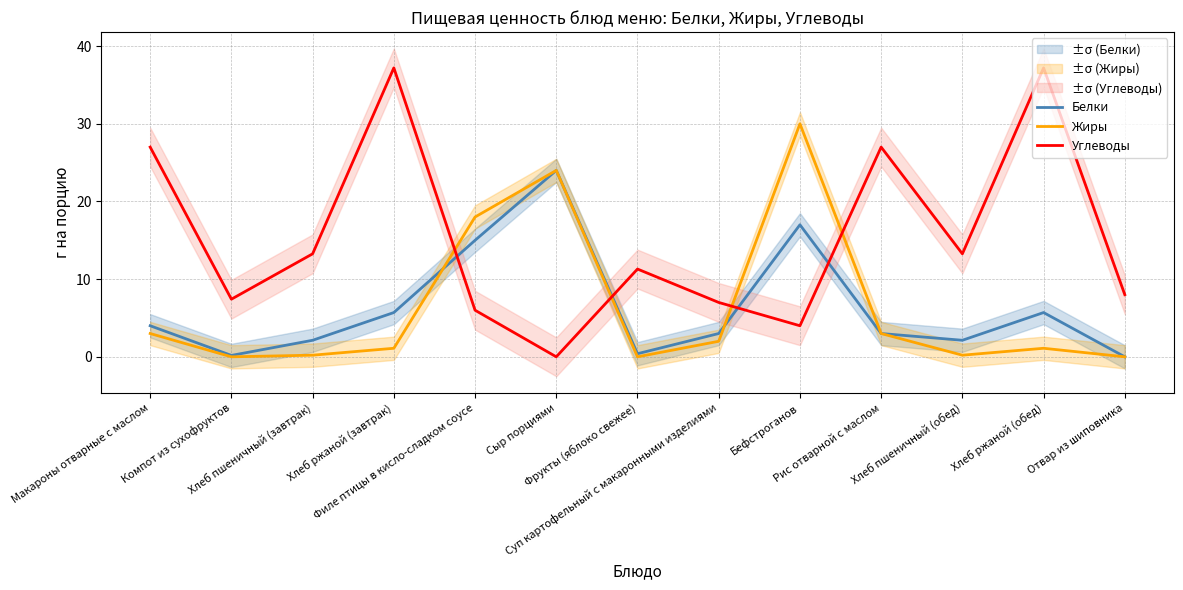

Reading right to left, transcribe all the data shown in this chart.

Белки: Отвар из шиповника=0.0	Хлеб ржаной (обед)=5.7	Хлеб пшеничный (обед)=2.1	Рис отварной с маслом=3.0	Бефстроганов=17.0	Суп картофельный с макаронными изделиями=3.0	Фрукты (яблоко свежее)=0.4	Сыр порциями=24.0	Филе птицы в кисло-сладком соусе=15.0	Хлеб ржаной (завтрак)=5.7	Хлеб пшеничный (завтрак)=2.1	Компот из сухофруктов=0.2	Макароны отварные с маслом=4.0
Жиры: Отвар из шиповника=0.0	Хлеб ржаной (обед)=1.1	Хлеб пшеничный (обед)=0.2	Рис отварной с маслом=3.0	Бефстроганов=30.0	Суп картофельный с макаронными изделиями=2.0	Фрукты (яблоко свежее)=0.0	Сыр порциями=24.0	Филе птицы в кисло-сладком соусе=18.0	Хлеб ржаной (завтрак)=1.1	Хлеб пшеничный (завтрак)=0.2	Компот из сухофруктов=0.0	Макароны отварные с маслом=3.0
Углеводы: Отвар из шиповника=8.0	Хлеб ржаной (обед)=37.2	Хлеб пшеничный (обед)=13.3	Рис отварной с маслом=27.0	Бефстроганов=4.0	Суп картофельный с макаронными изделиями=7.0	Фрукты (яблоко свежее)=11.3	Сыр порциями=0.0	Филе птицы в кисло-сладком соусе=6.0	Хлеб ржаной (завтрак)=37.2	Хлеб пшеничный (завтрак)=13.3	Компот из сухофруктов=7.4	Макароны отварные с маслом=27.0